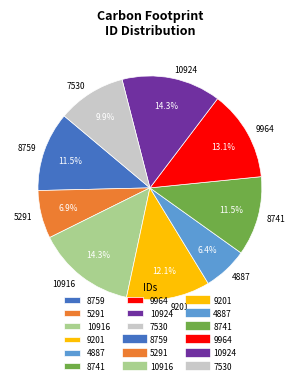

Approximately how many times larger is the value at 4887 compared to 10916?

0.4